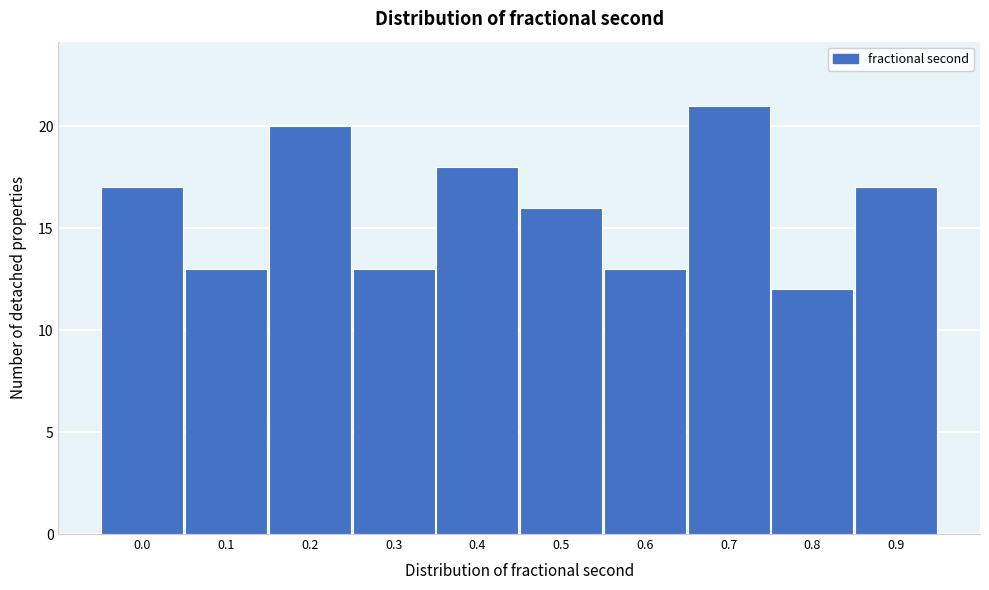

Reading right to left, list all the values displayed in this chart.

0.9=17	0.8=12	0.7=21	0.6=13	0.5=16	0.4=18	0.3=13	0.2=20	0.1=13	0.0=17